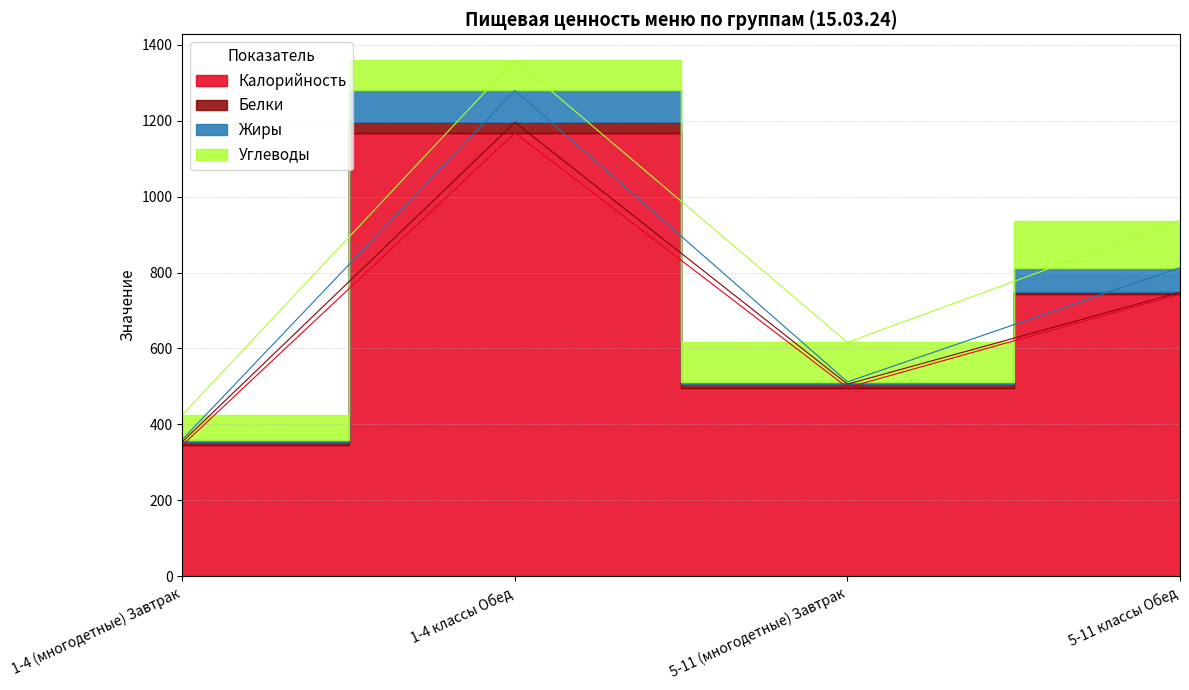

What position from the left is 1-4 (многодетные) Завтрак?

1